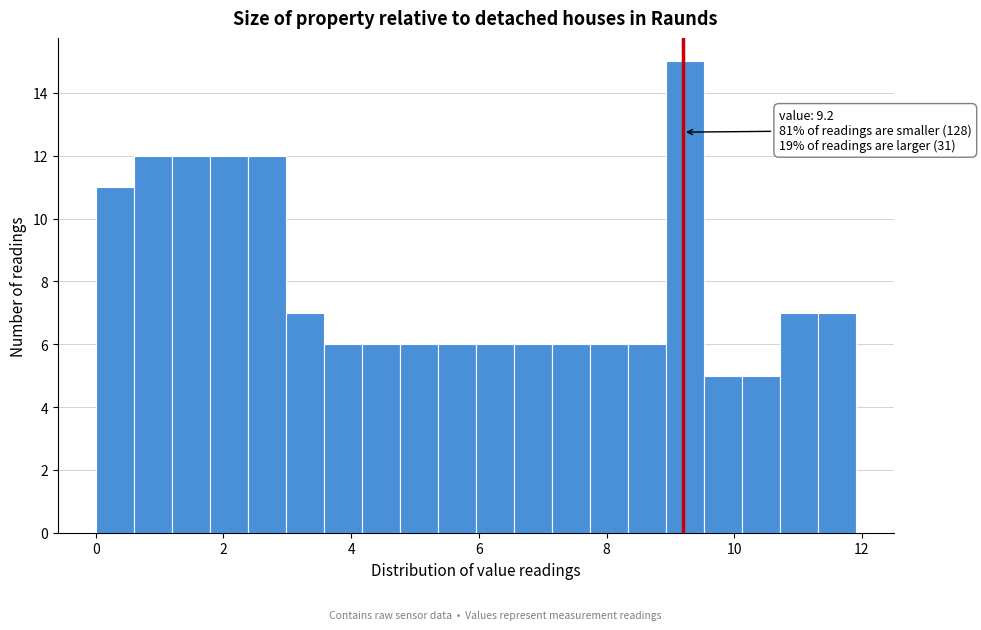

Read against the x-axis, roughly where is the centre of the tallest bar?

9.2